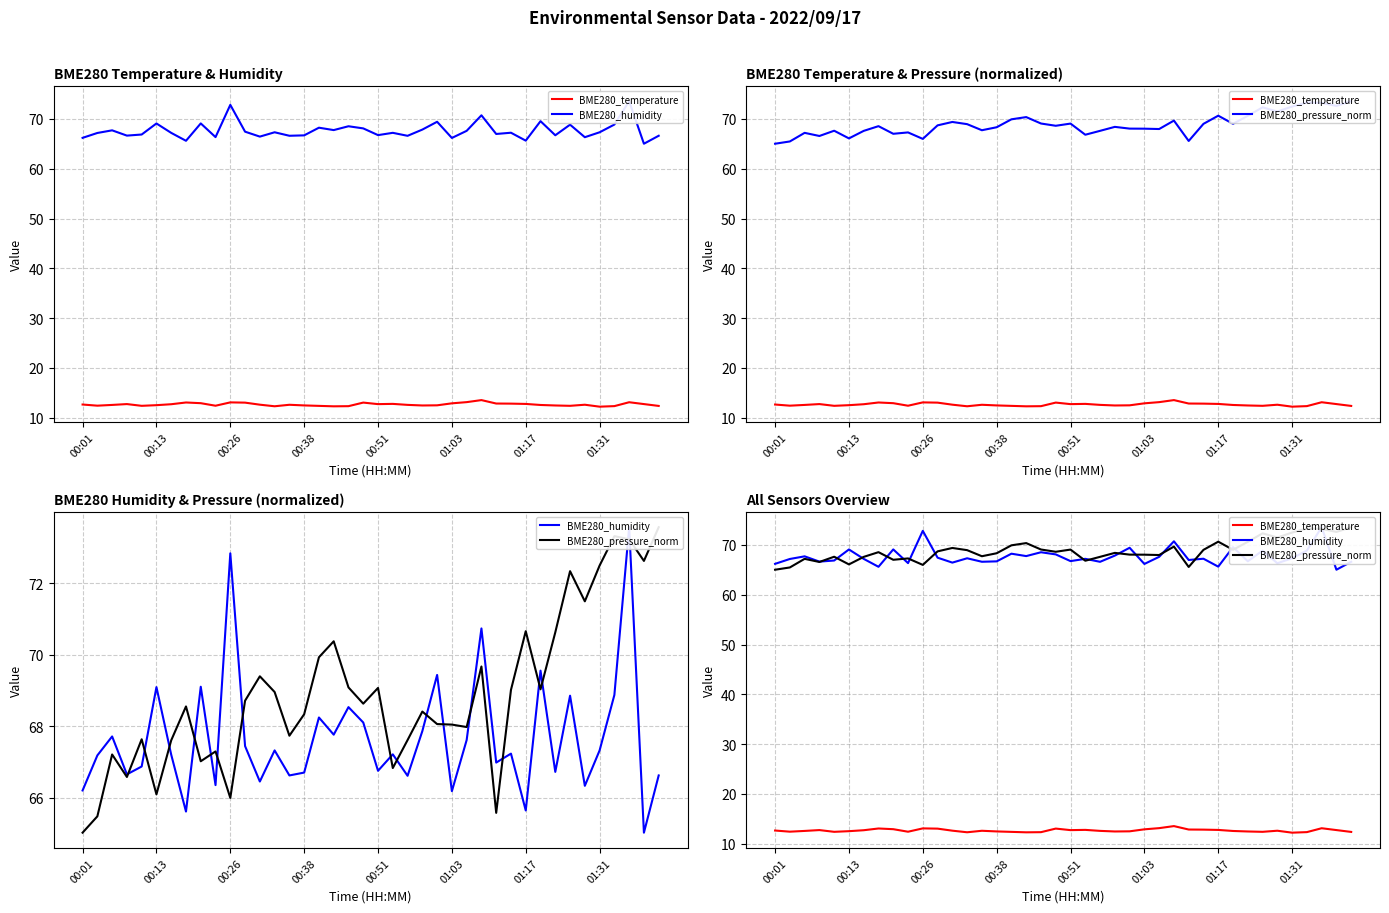

How many categories are shown in the chart?

40